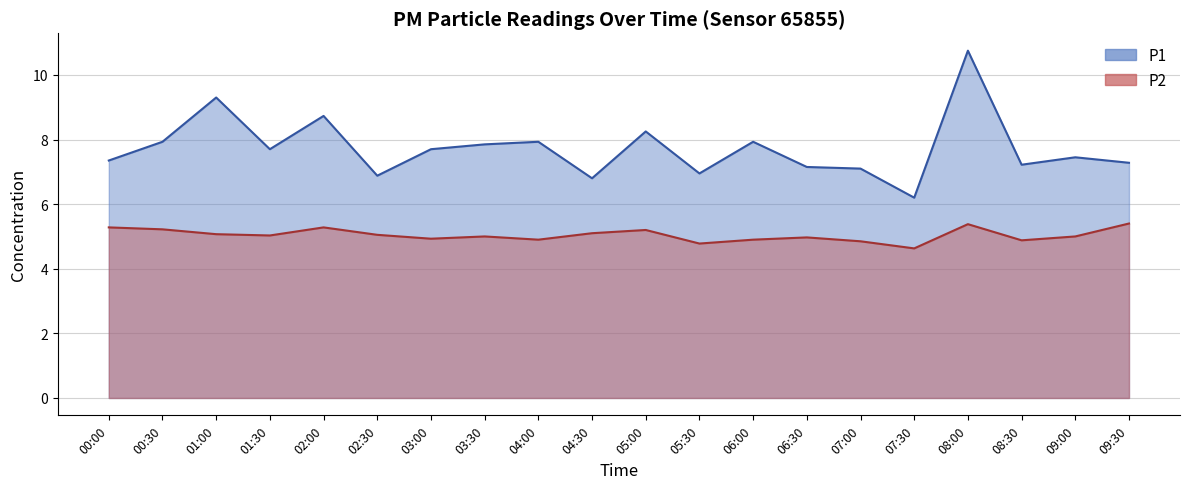

What is the value of the P1 line point at the 11th from the left?

8.2